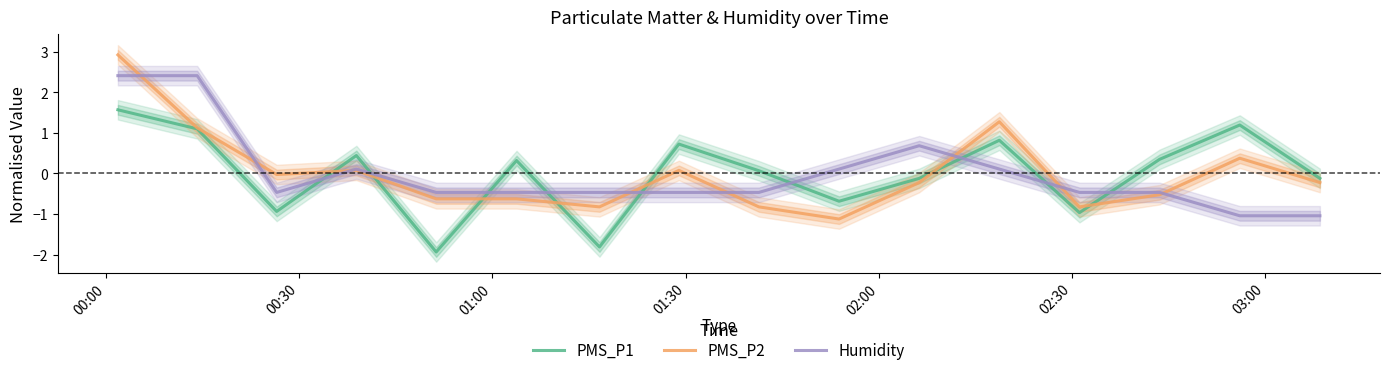

How many lines are shown in the chart?

3